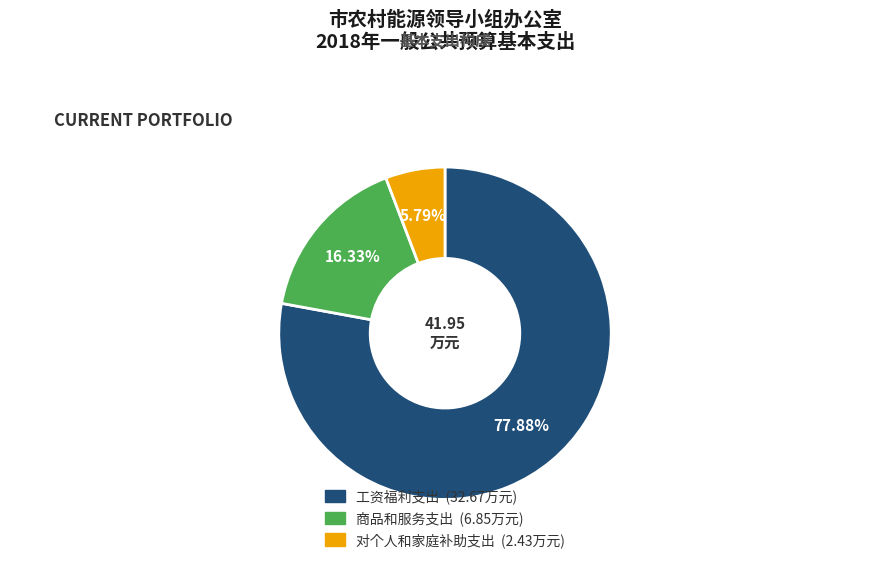

The 商品和服务支出 slice represents 16% of the pie. True or false?

True